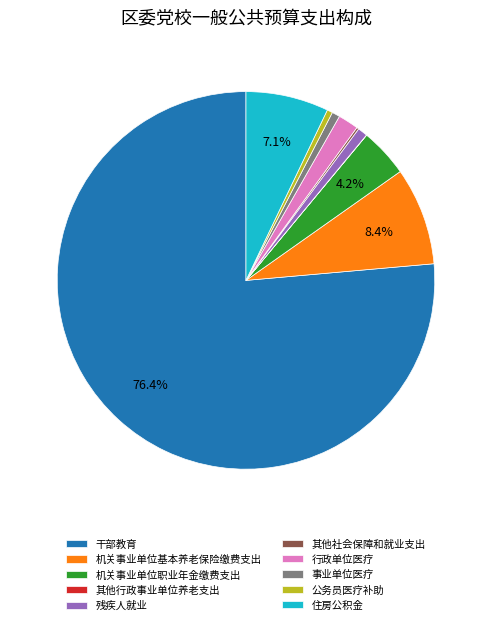

What percentage is the 行政单位医疗 slice, to the nearest percent?

2%